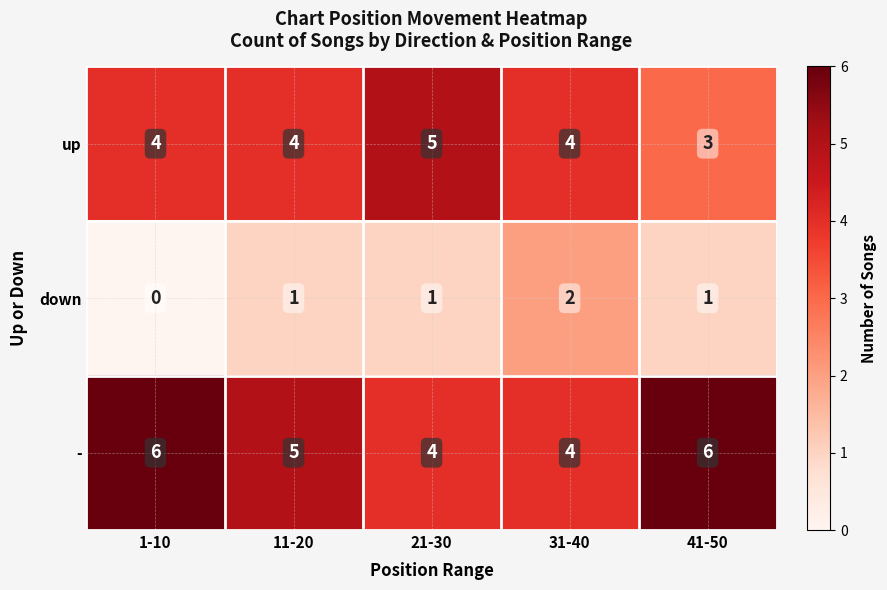

Reading right to left, list all the values displayed in this chart.

up: 3	4	5	4	4
down: 1	2	1	1	0
-: 6	4	4	5	6